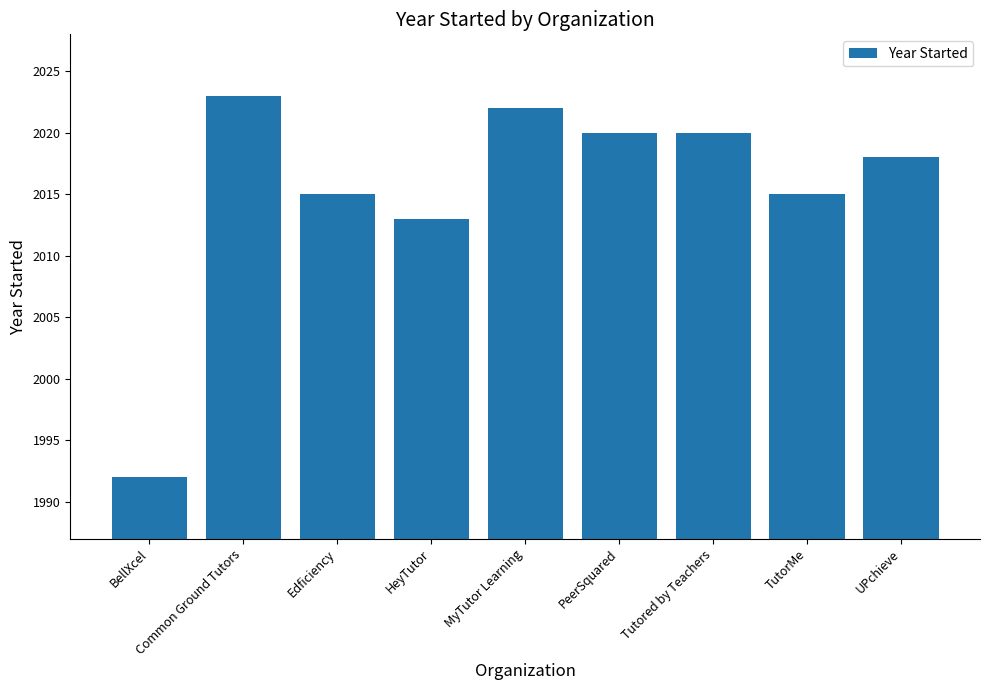

Which has a higher value, Common Ground Tutors or BellXcel?

Common Ground Tutors